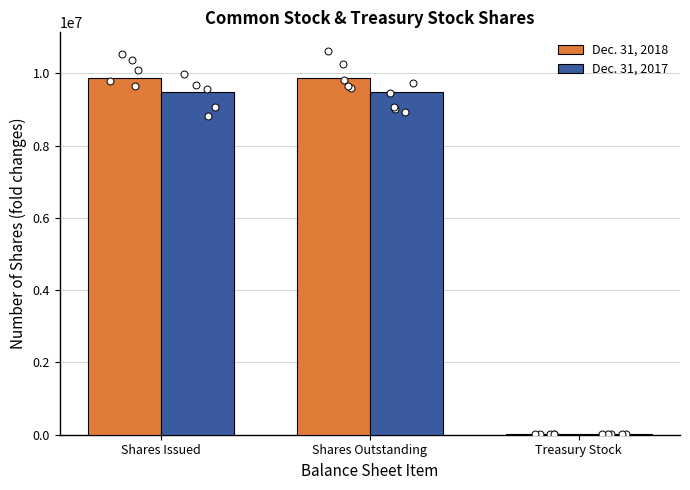

What is the total value across all series at Shares Issued?

19349646